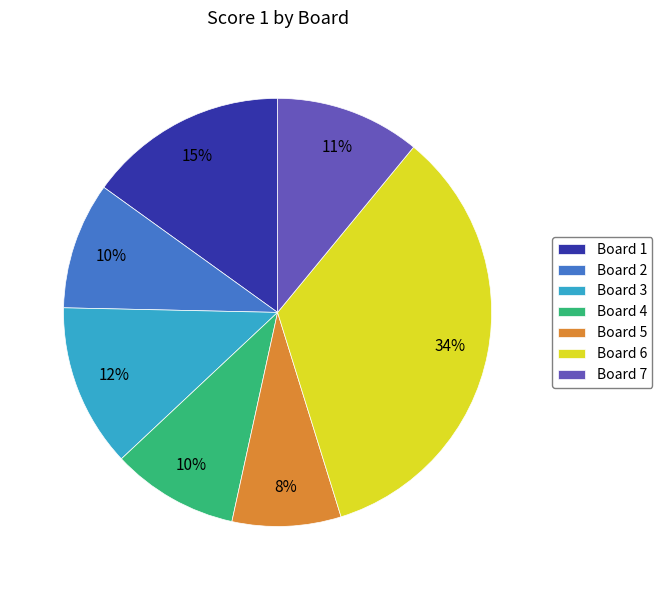

Is it true that Board 1 is 15% of the pie?

True